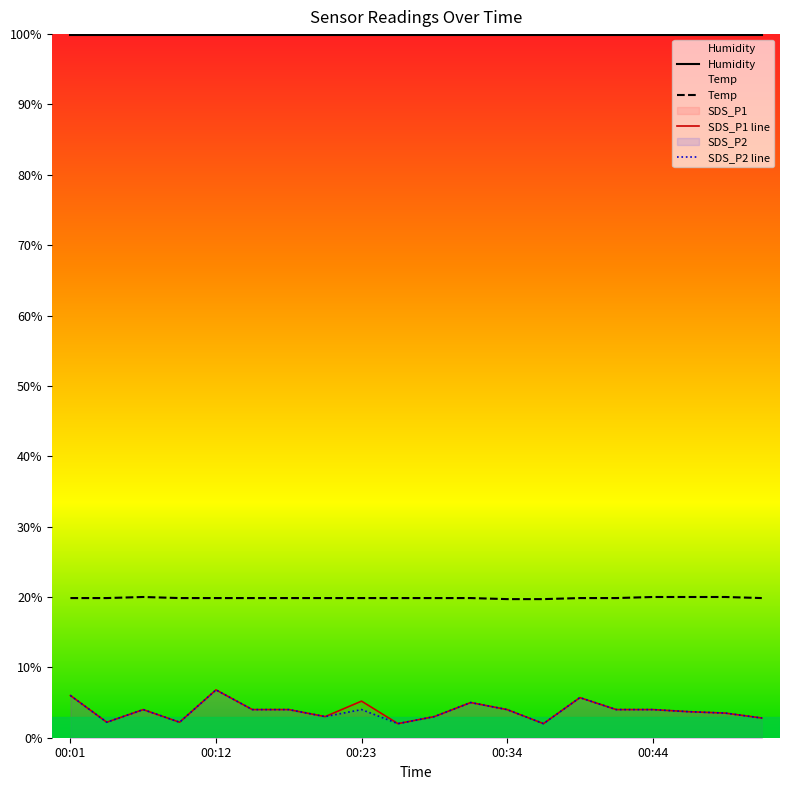

What are all the series names shown in the legend?

Humidity, Temp, SDS_P1 line, SDS_P2 line